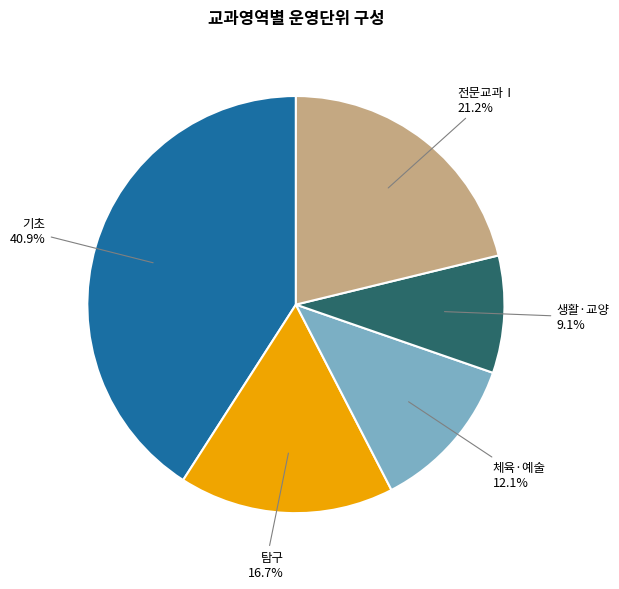

Is there a majority slice in this chart?

No